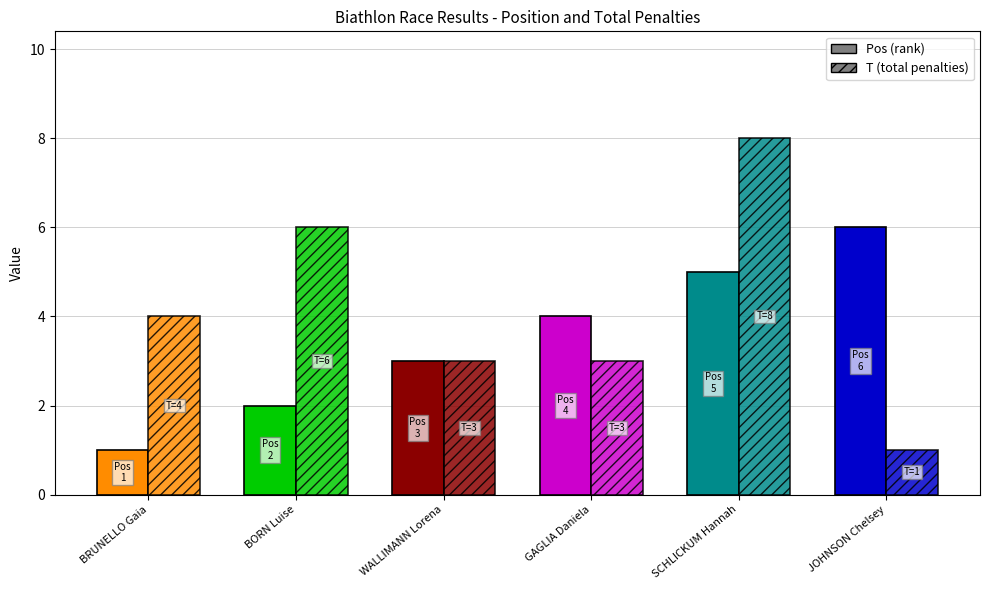

Is the value of T (Total Penalties) at SCHLICKUM Hannah greater than the value of Pos at GAGLIA Daniela?

Yes